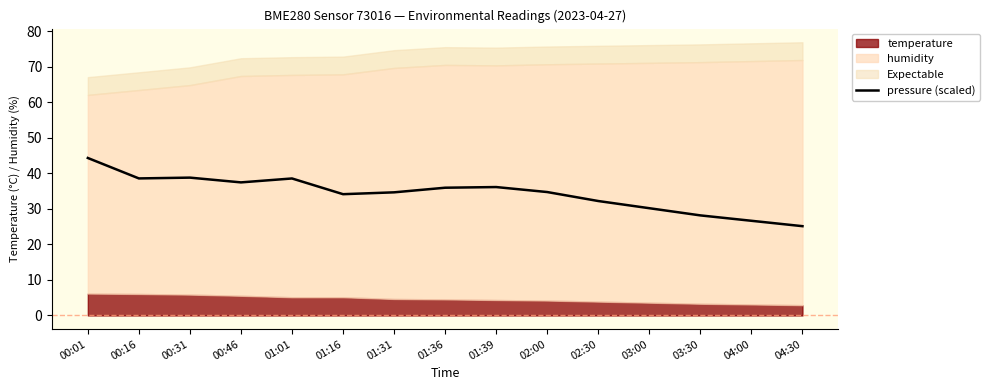

Between 03:30 and 00:01, which is larger?

00:01